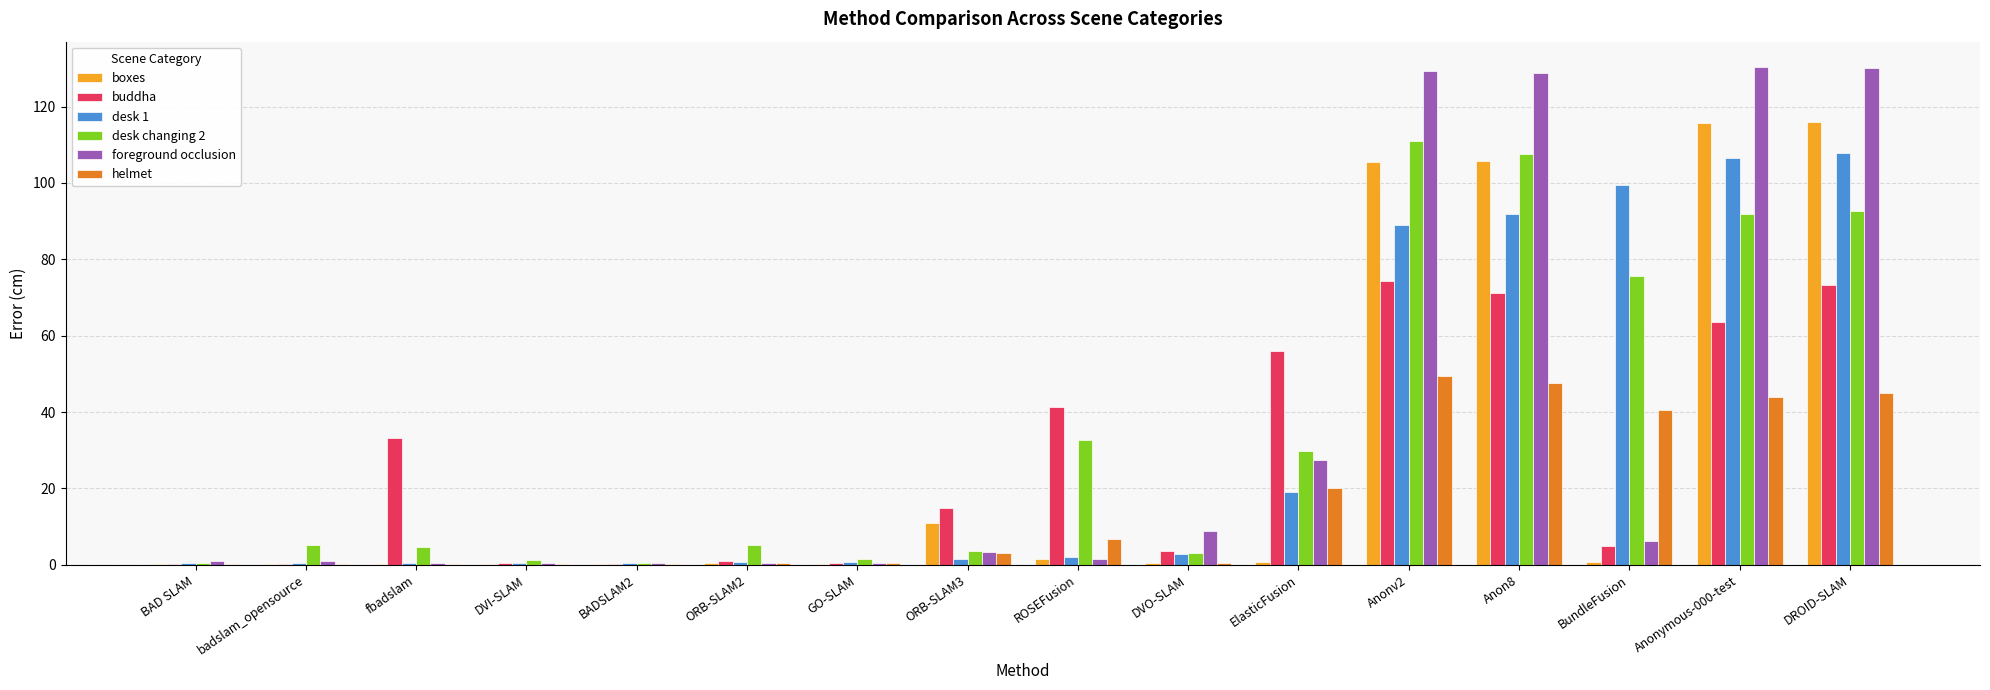

How many data points does each series have?

16